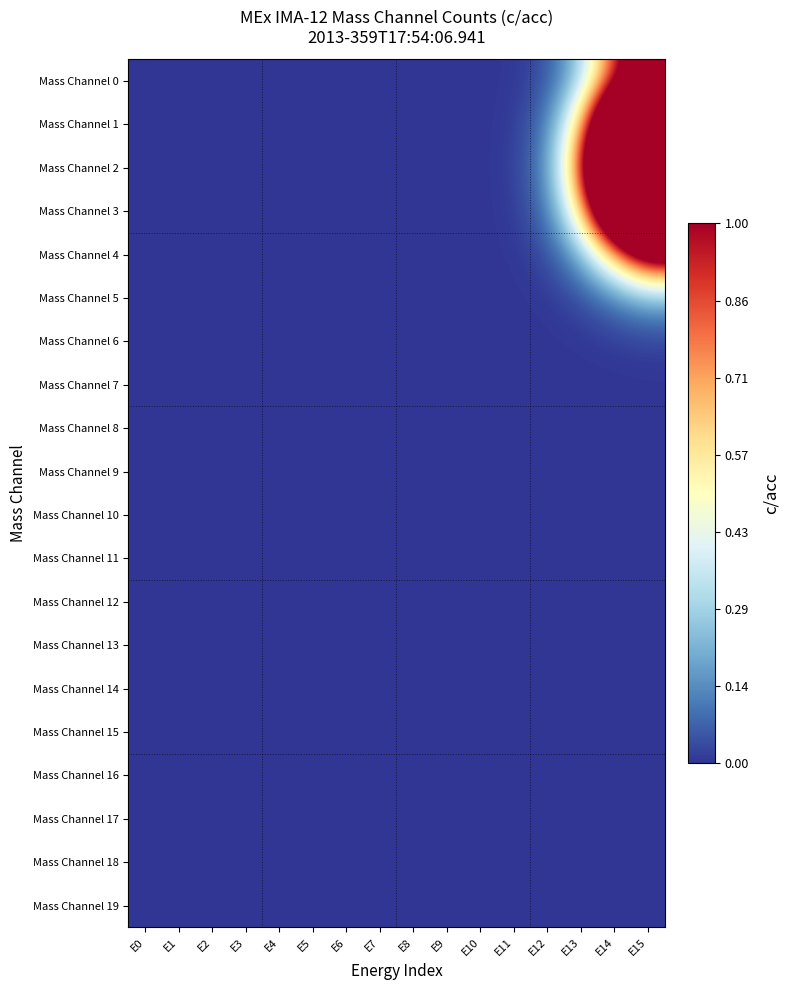

At which category does the chart reach its minimum across all series?

E0